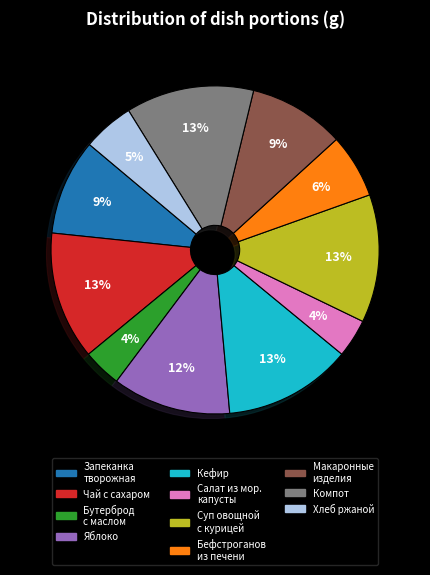

Does any single category account for the majority?

No